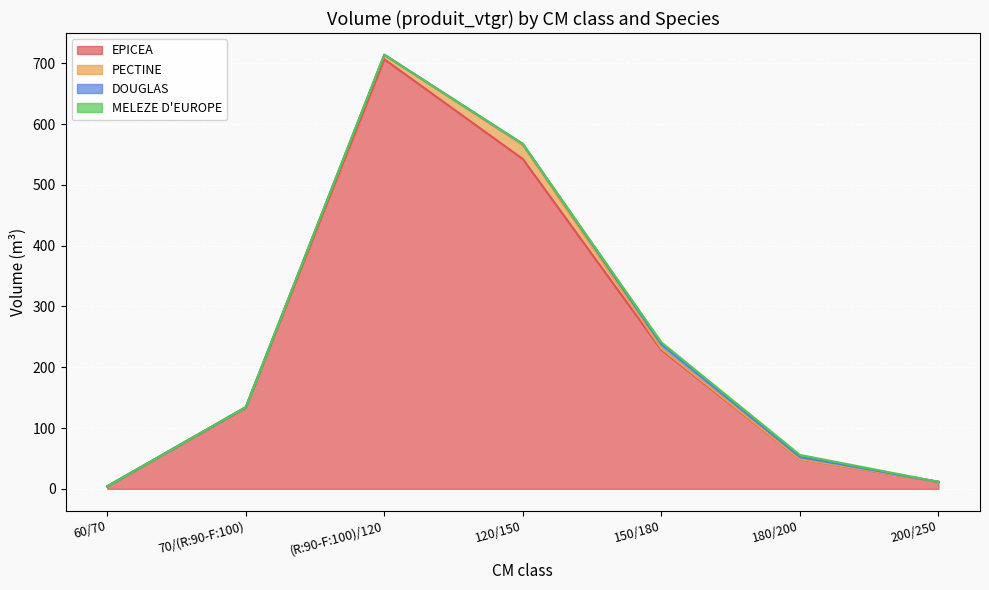

At which category is the sum across all series the highest?

(R:90-F:100)/120